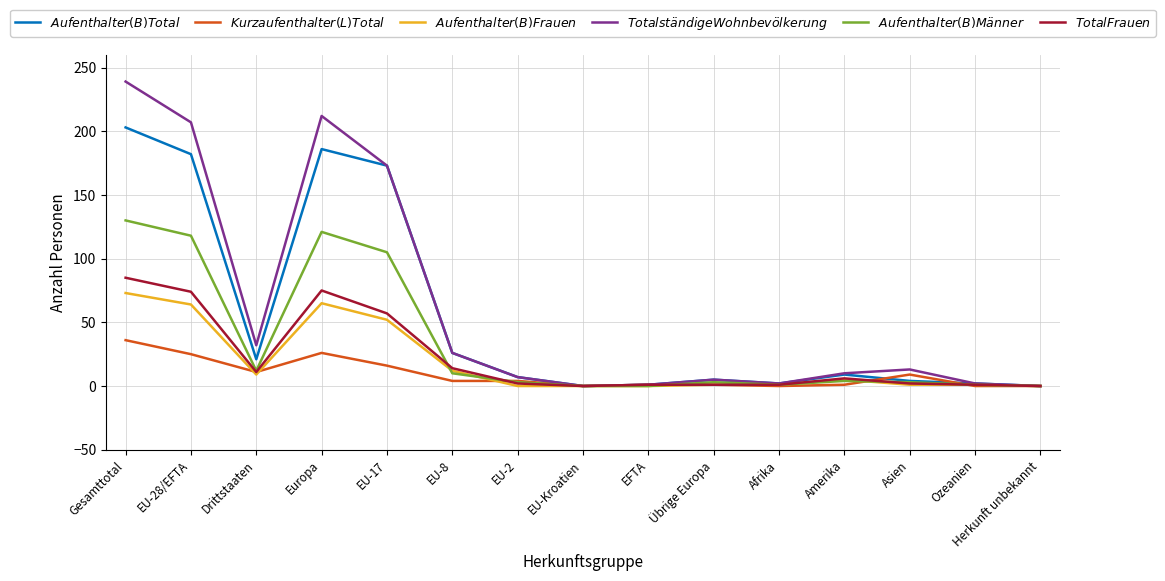

Between EU-28/EFTA and Afrika, which series saw the biggest shift?

$Total ständige Wohnbevölkerung$